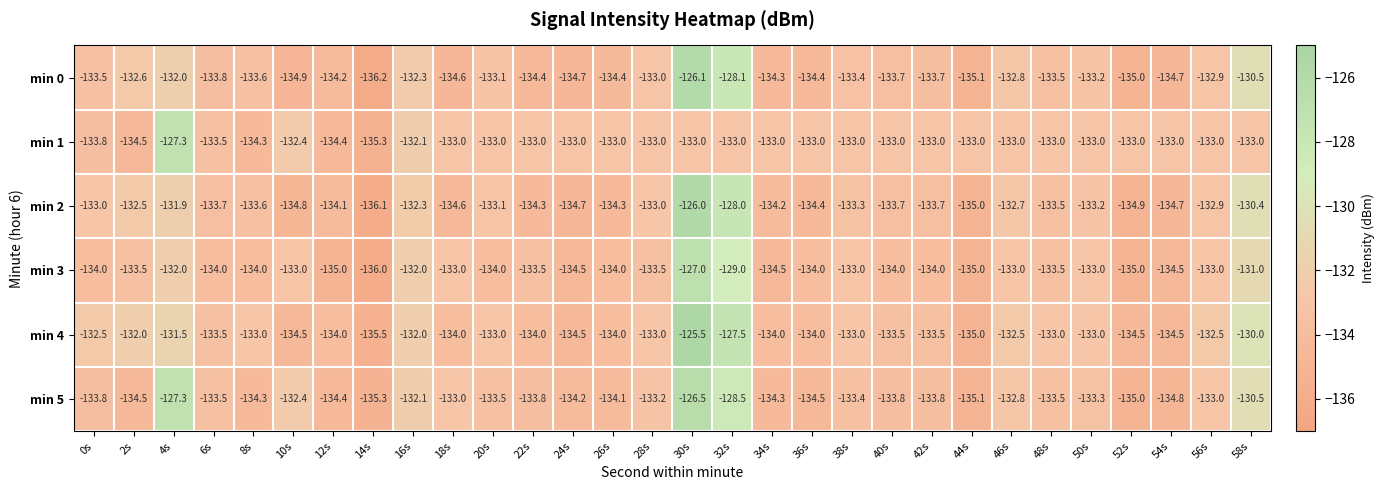

What is the minimum value shown in the chart?

-136.2